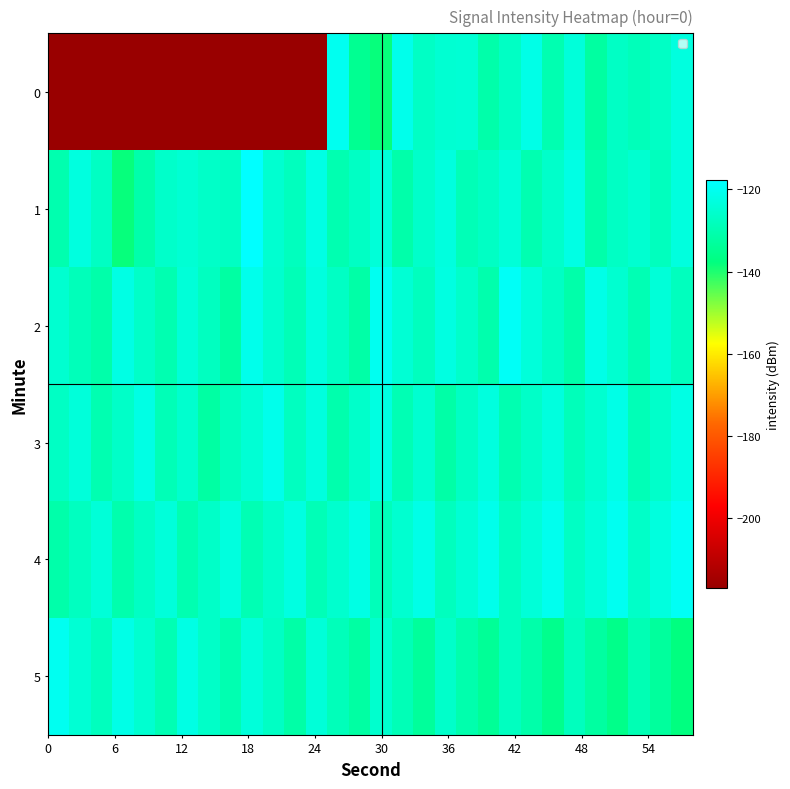

List the series in order of their peak value, highest first.

1, 2, 4, 5, 0, 3